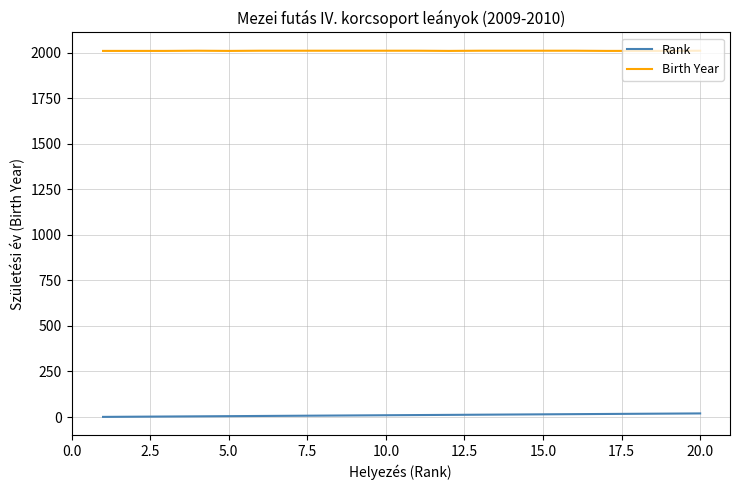

Which series has the largest total across all categories?

Birth Year